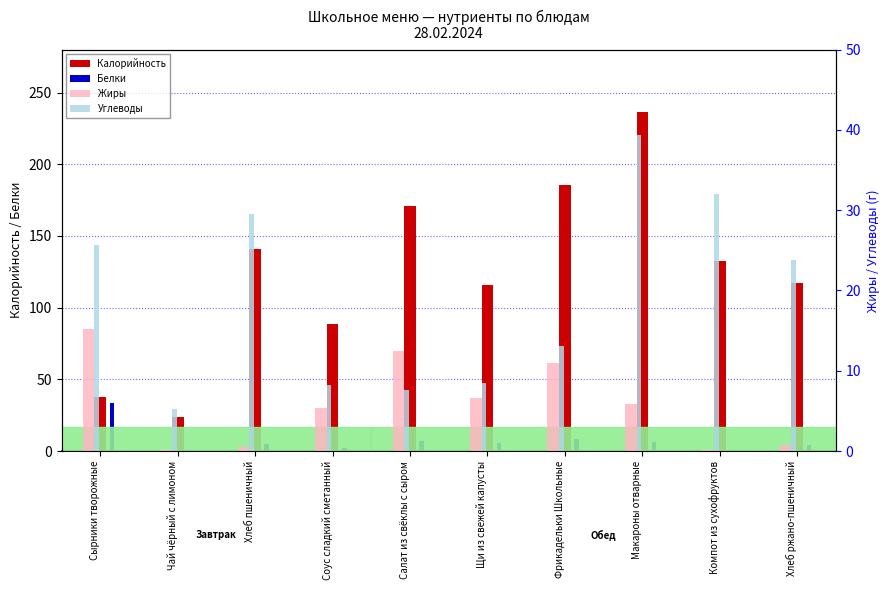

Which series has the widest spread of values?

Калорийность